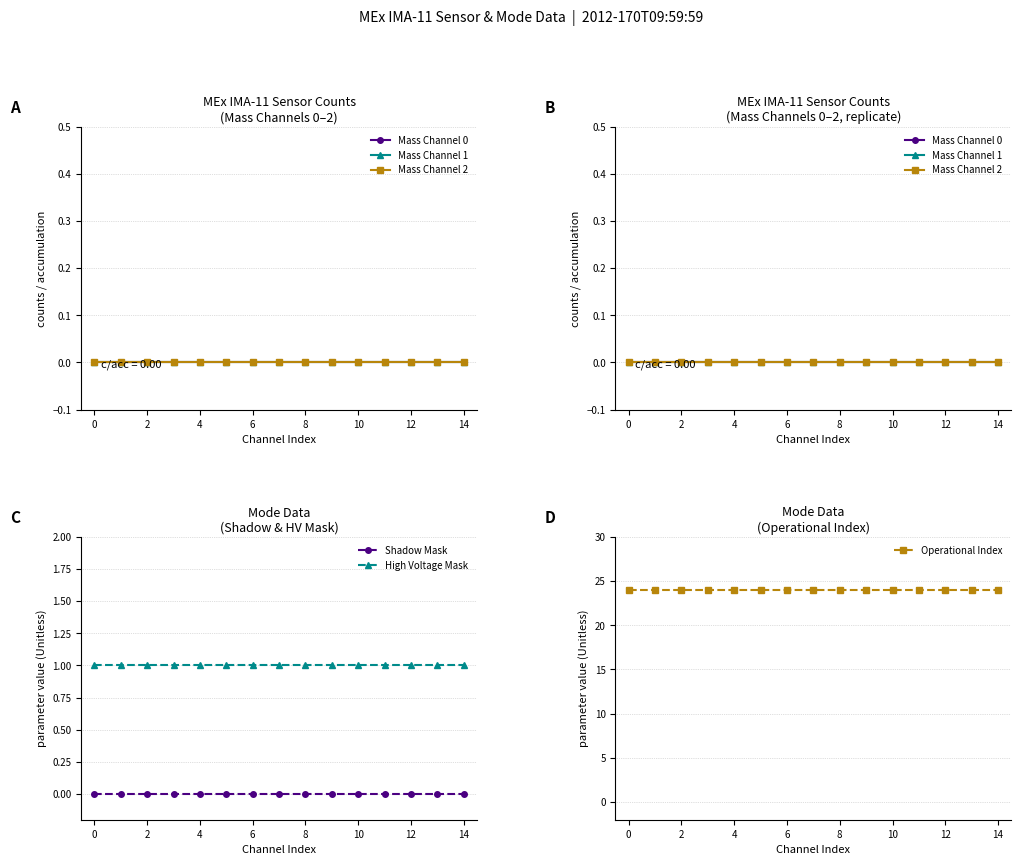

True or false: High Voltage Mask and Operational Index intersect in this chart.

False